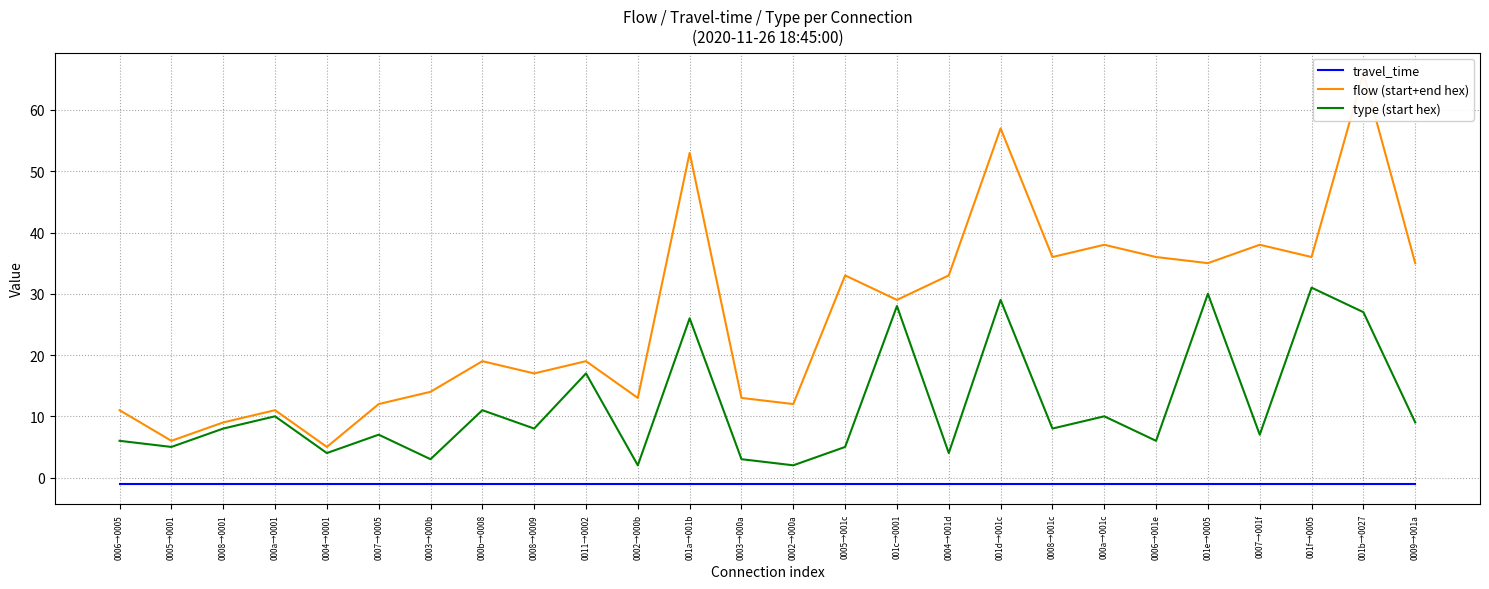

True or false: type (start hex) and travel_time intersect in this chart.

False